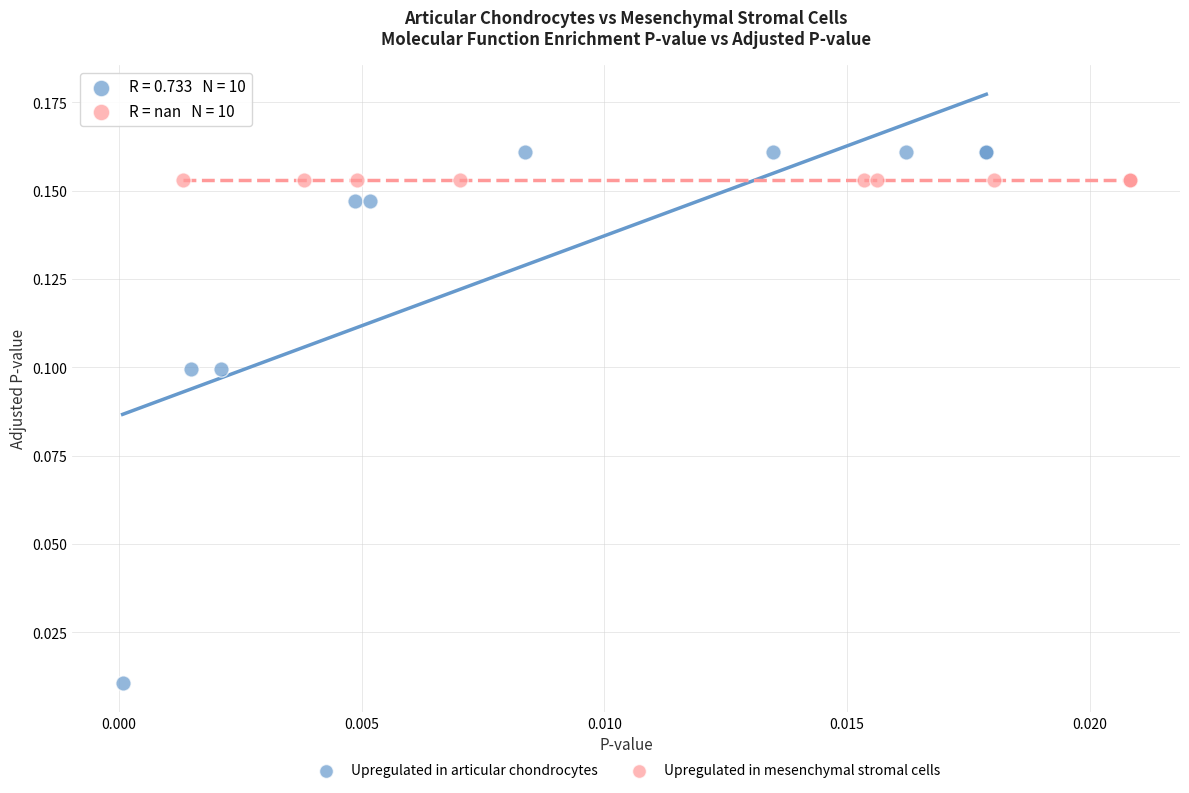

Which series contains the lowest Y value?

Upregulated in articular chondrocytes